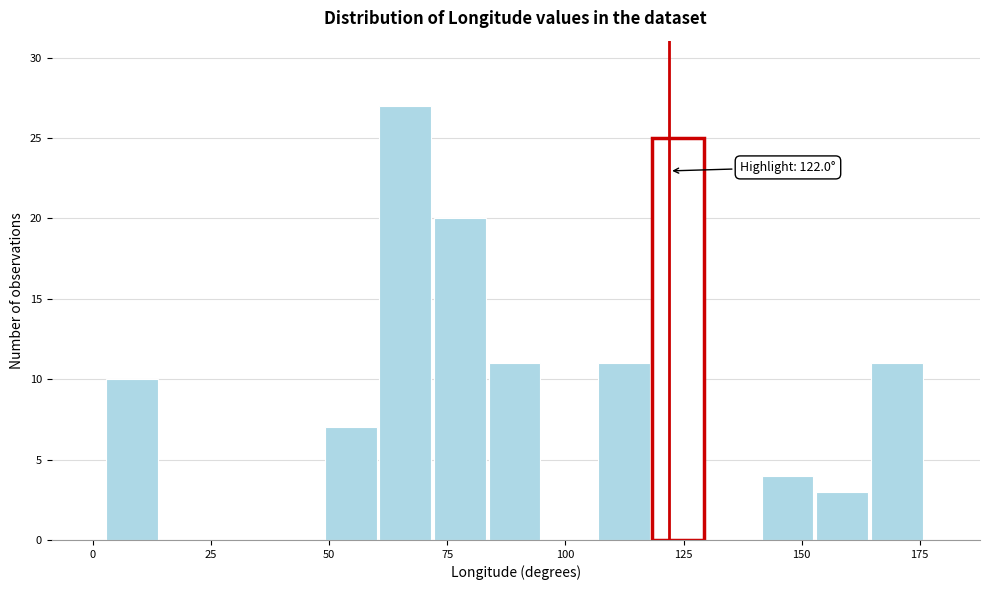

Around what value on the x-axis is the tallest bar? Give the approximate position of its centre, as read against the axis.

65